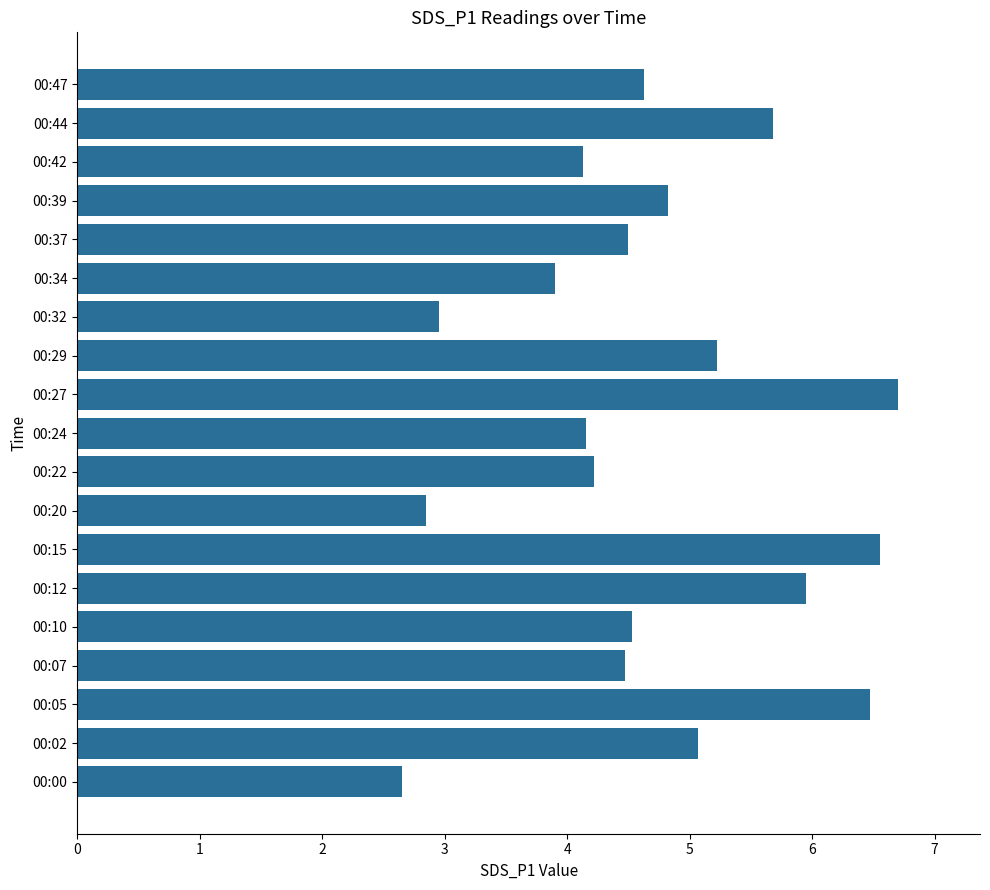

Read the value at 00:12.

6.0